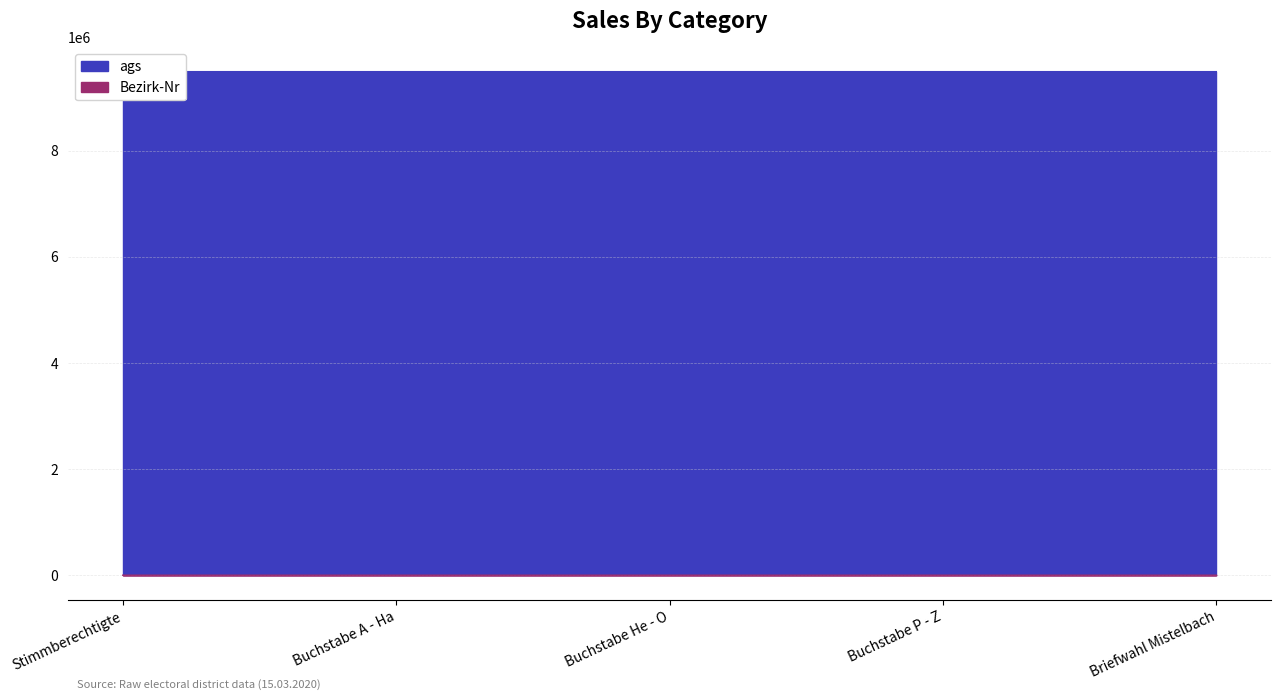

Is it true that the value at Buchstabe P - Z is 2?

False